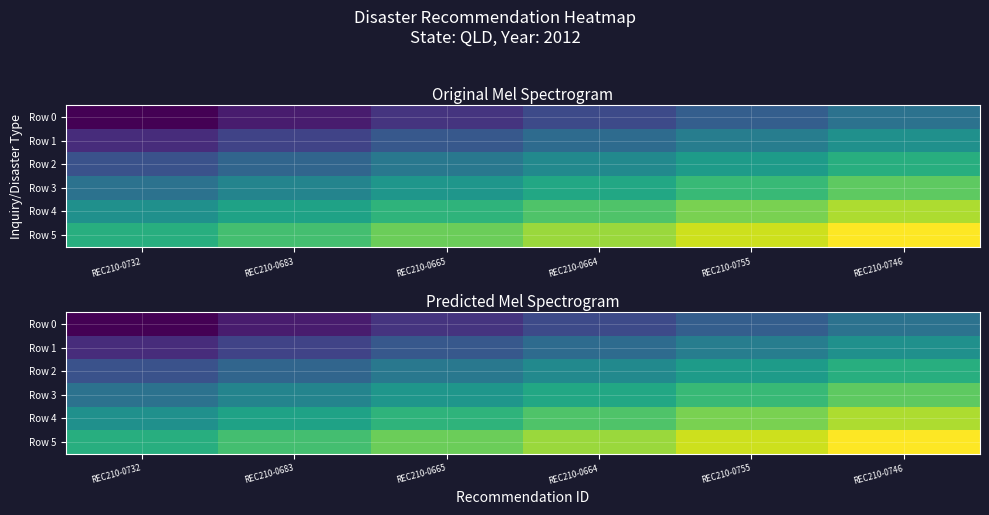

Between REC210-0732 and REC210-0664, which series saw the biggest shift?

Row 0